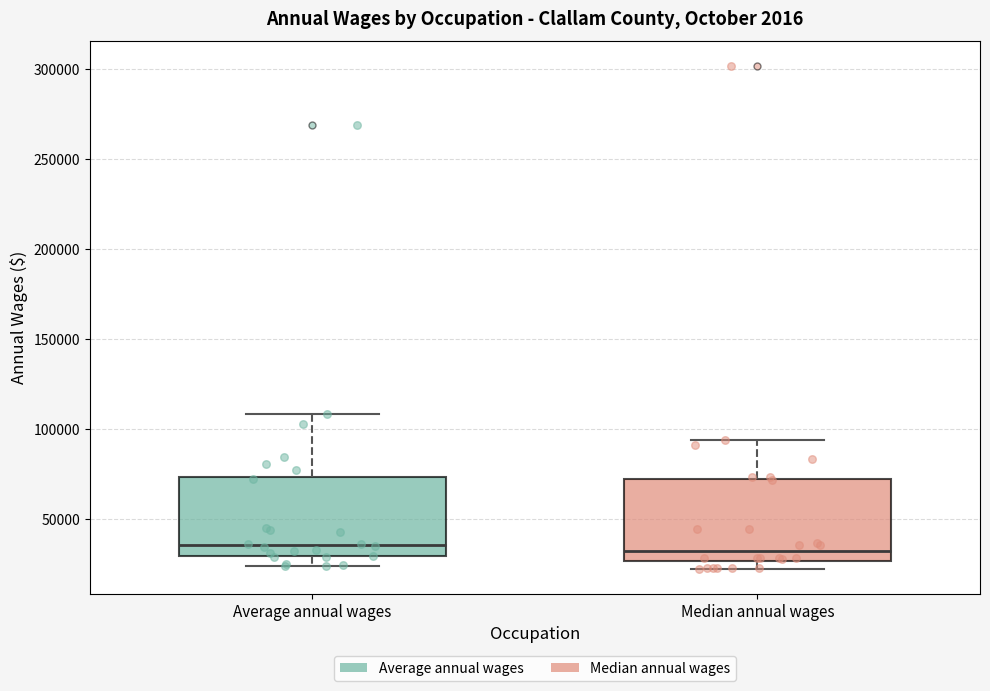

Where is the lower edge of the box for Median annual wages on the y-axis? The values are not printed on the chart, so give them approximately, as read against the axis.

25000